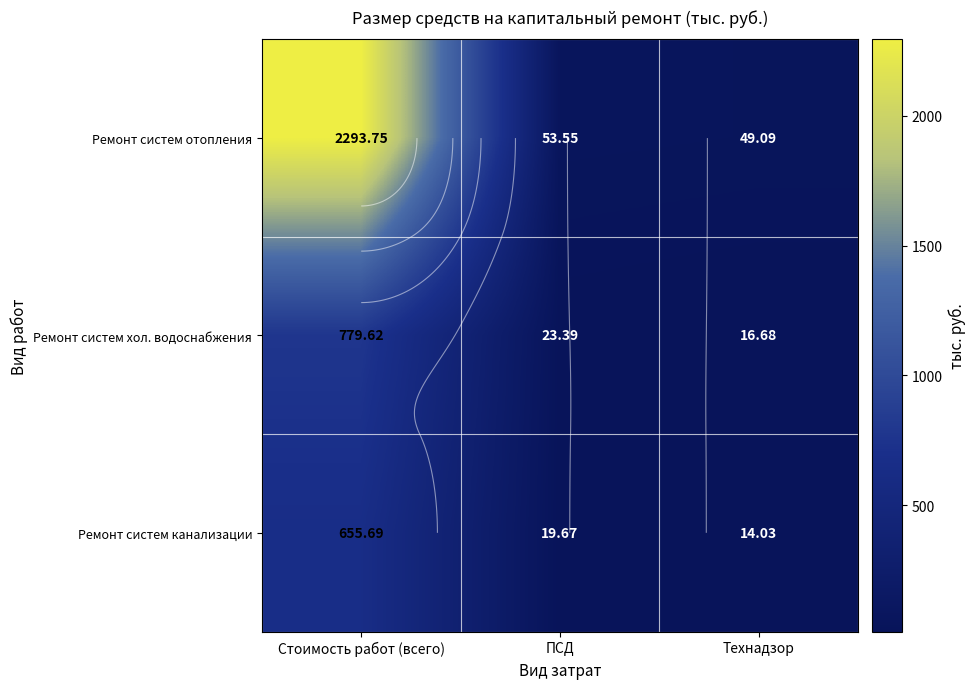

Between Стоимость работ (всего) and Технадзор, which is larger?

Стоимость работ (всего)